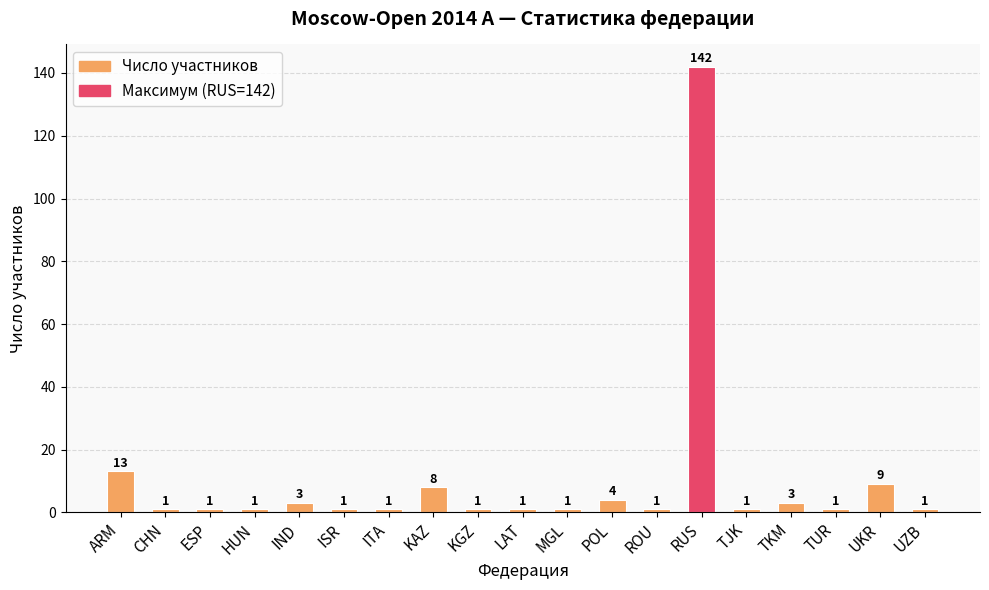

Which label corresponds to the largest value in the chart?

RUS